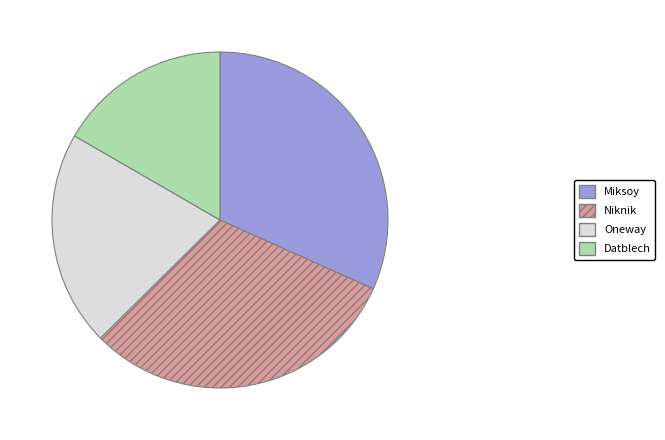

Combined, do Niknik and Oneway account for over 50%?

Yes